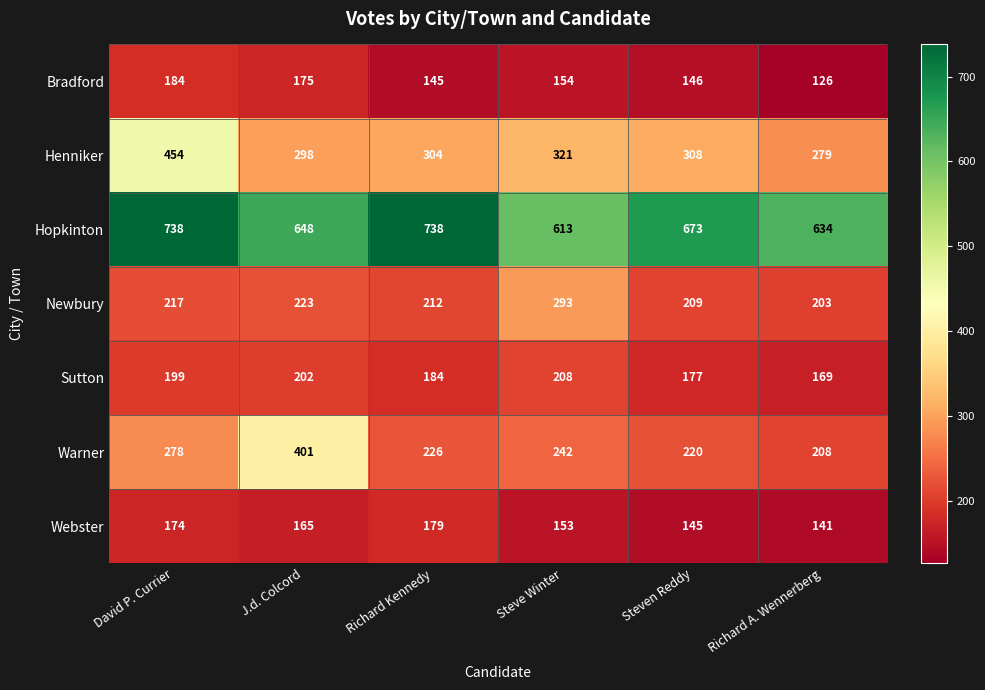

The Henniker series shows 308 at Steven Reddy. True or false?

True